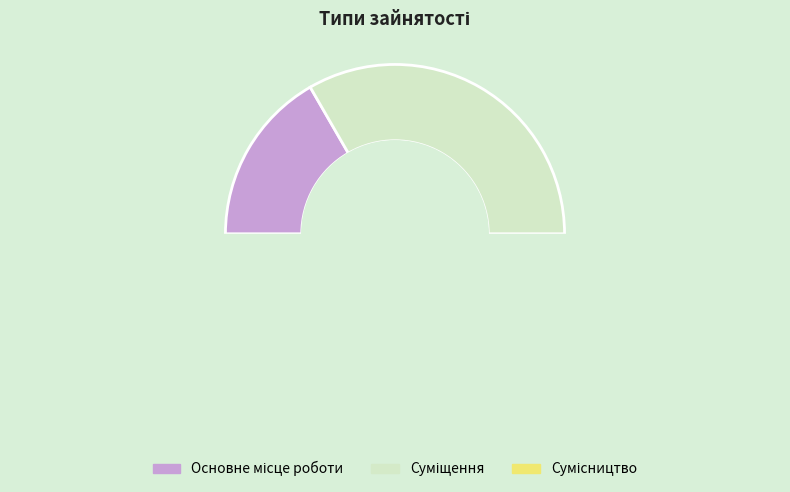

The Основне місце роботи slice represents 17% of the pie. True or false?

True